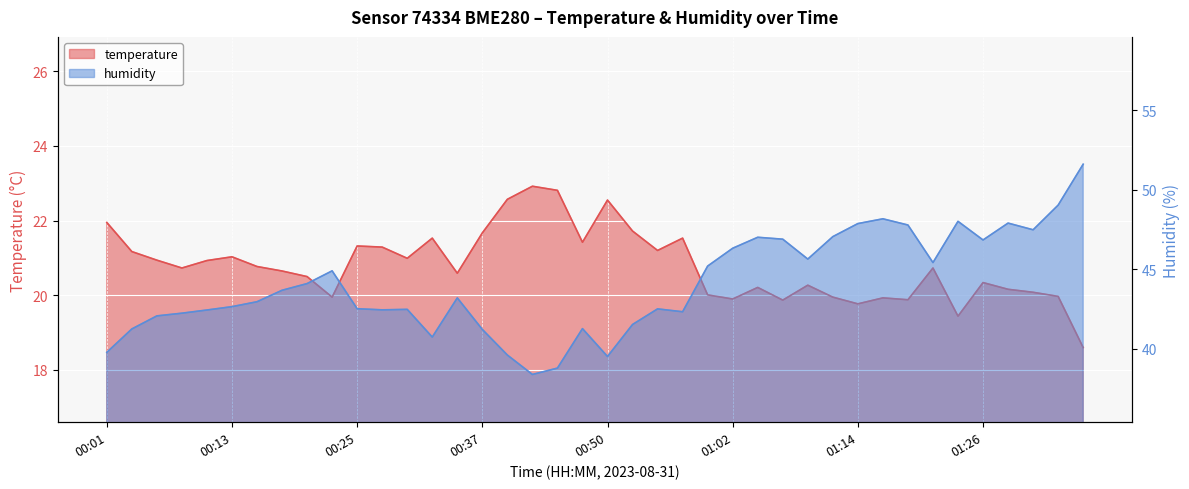

What is the difference between the highest and lowest values at 00:52?

19.8